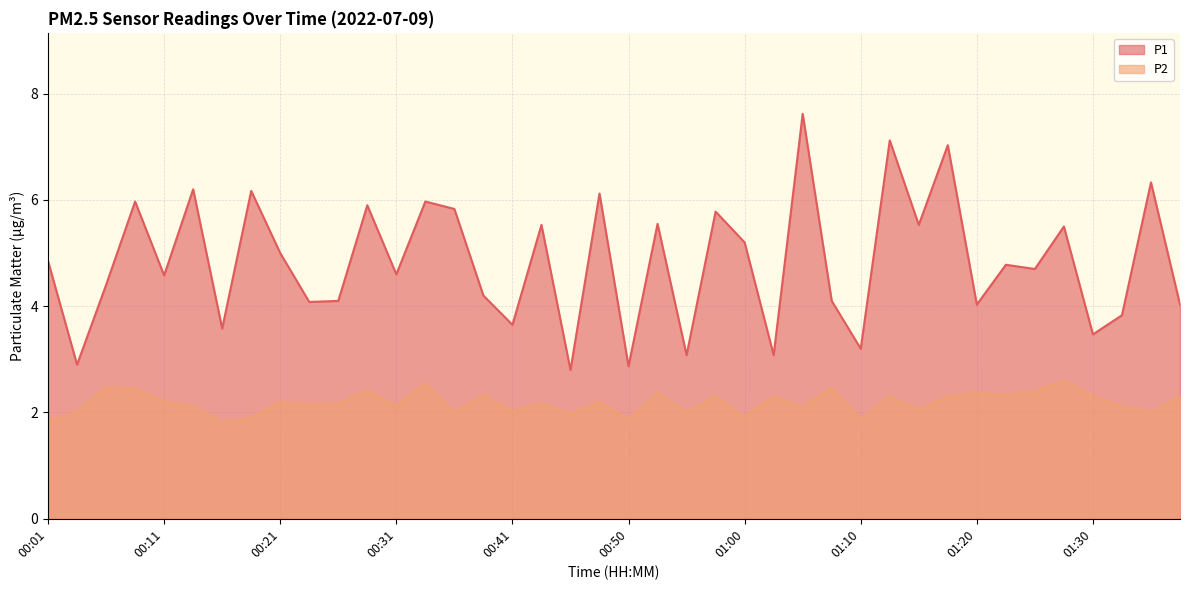

Between 00:14 and 00:38, which series saw the biggest shift?

P1